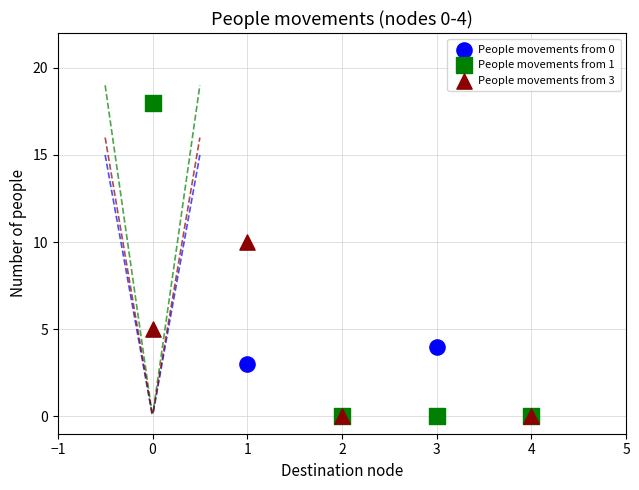

Which series reaches the maximum Y coordinate?

People movements from 1